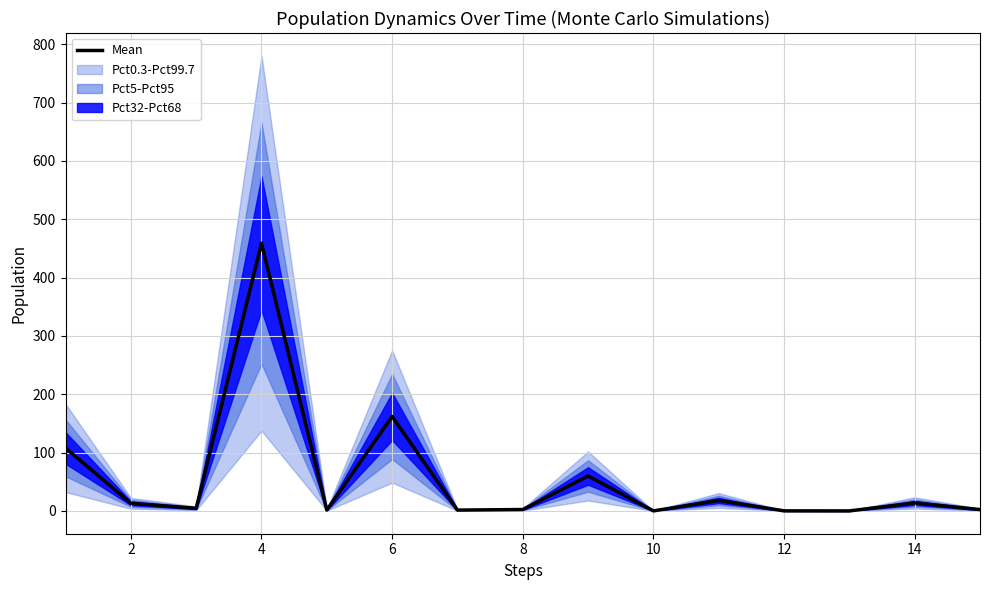

What is the sum of all values?

847.2